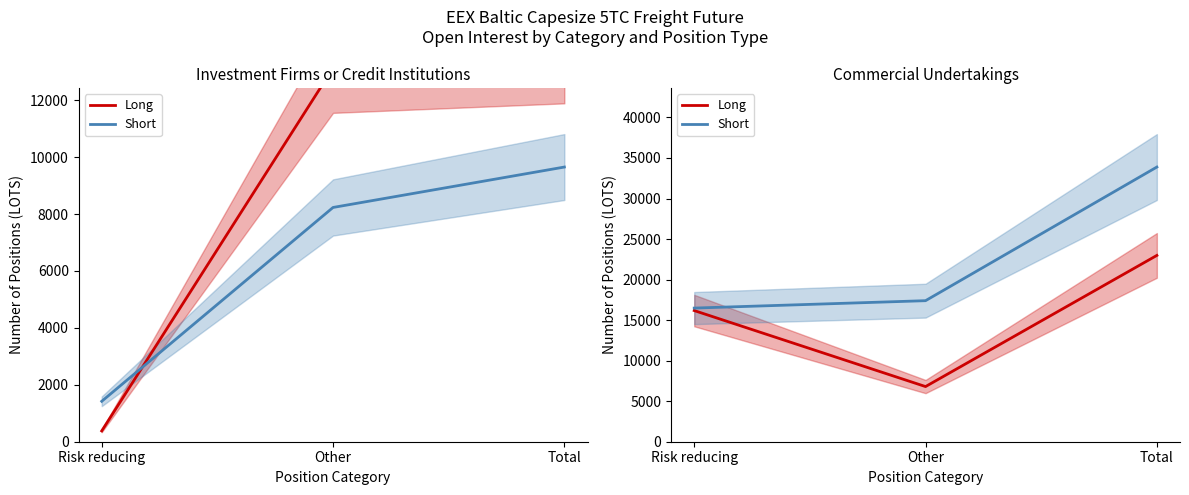

Is this an area chart (filled region under the line)?

No